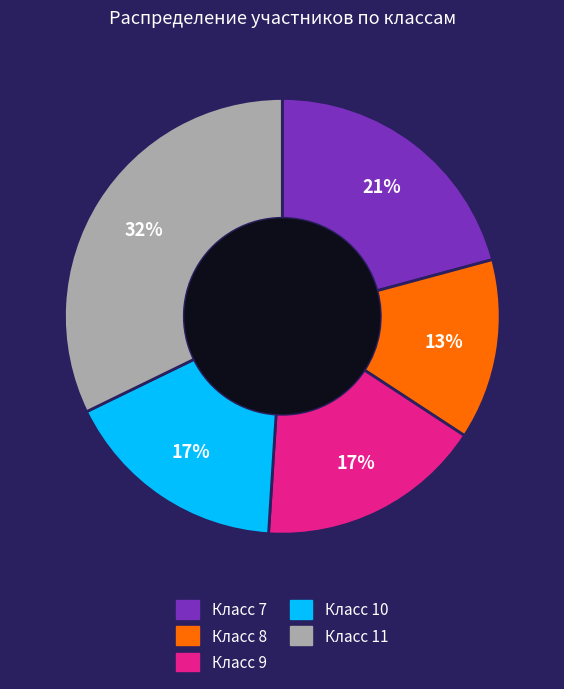

To the nearest percent, what is the difference between the largest and smallest slice percentages?

19%